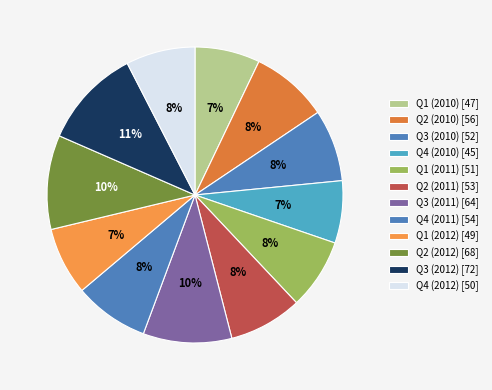

Is Q2 (2010) the majority of the pie?

No